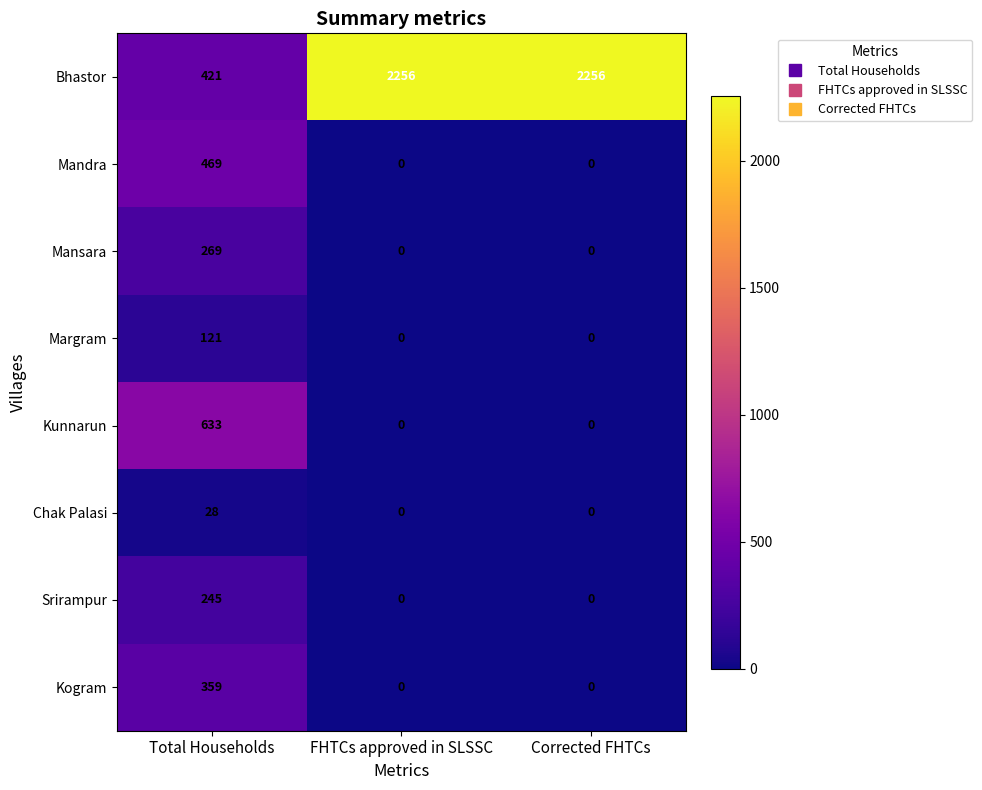

What is the difference between the maximum and minimum values in the Kunnarun series?

633